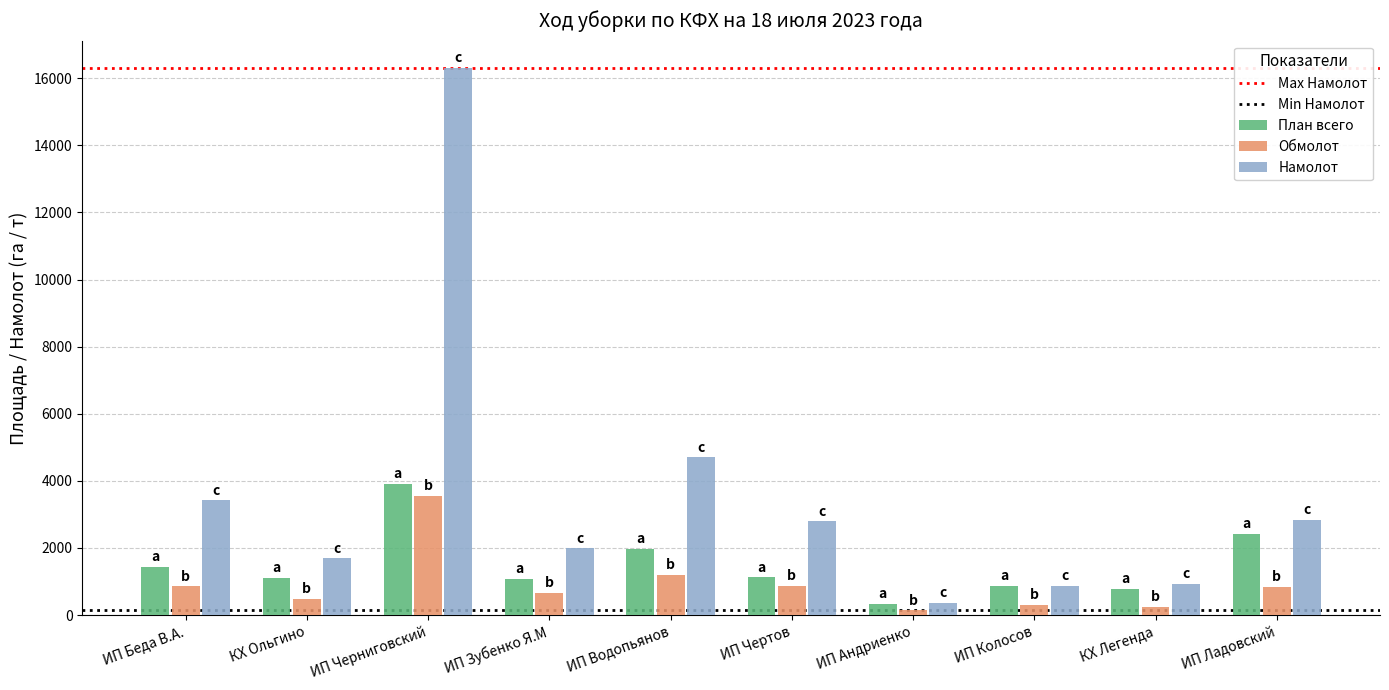

What is the lowest value of the Намолот series?

370.0